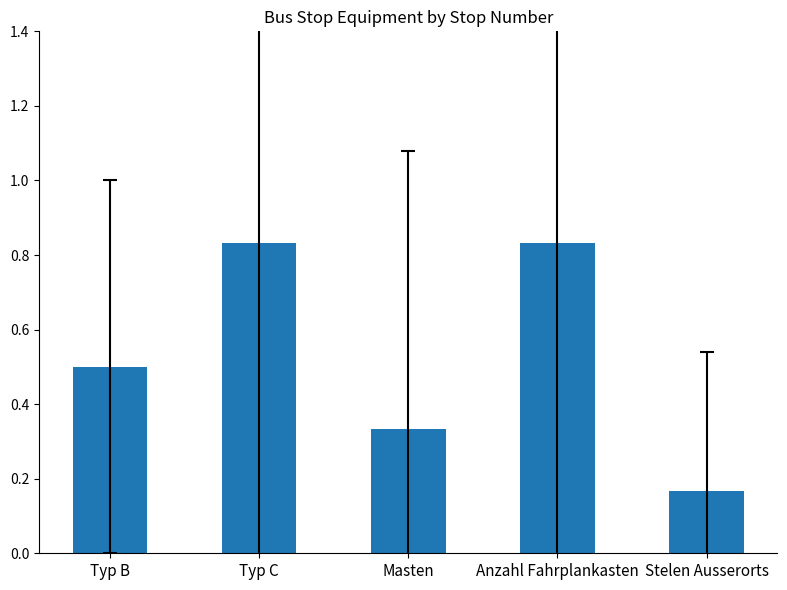

What is the difference between the maximum and minimum values?

0.7